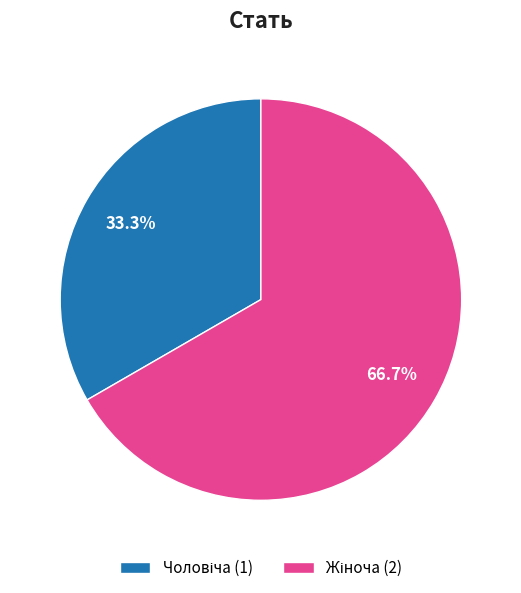

Does any single category account for the majority?

Yes